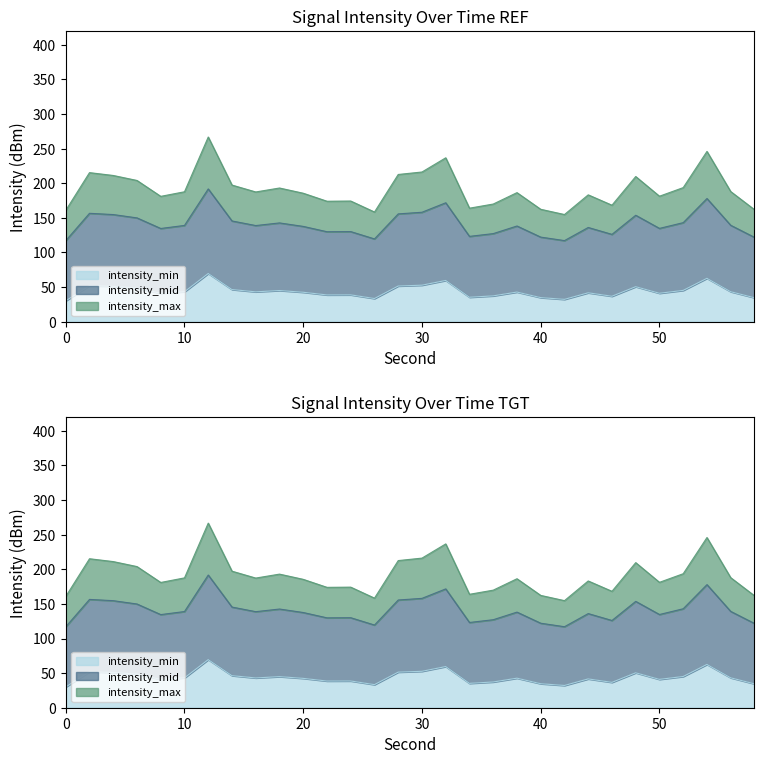

At how many categories does at least one series exceed 89?

30